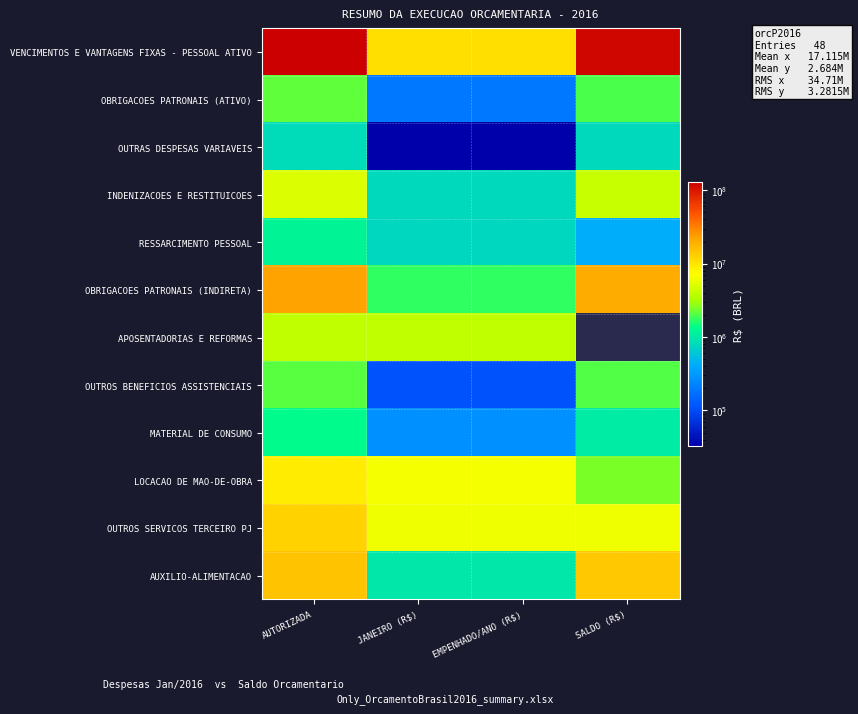

Count the number of data series in this chart.

12